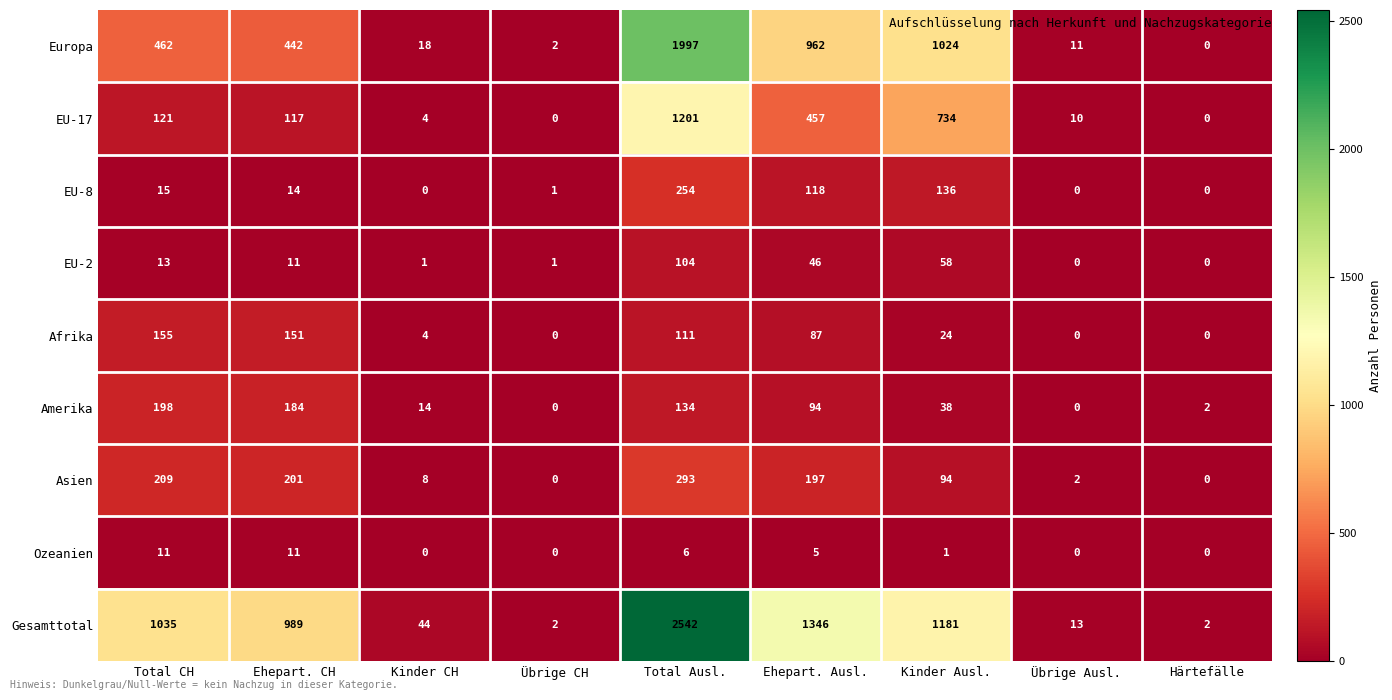

The value of Asien at Übrige Ausl. is 0. True or false?

False